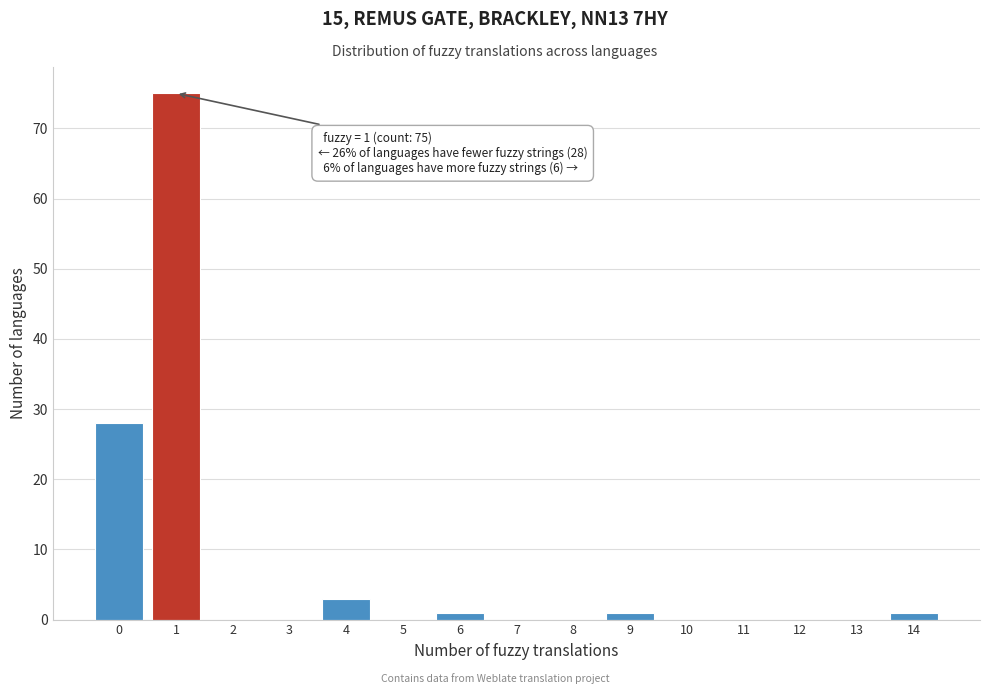

Reading left to right, what are all the values shown in this chart?

0=28	1=75	2=0	3=0	4=3	5=0	6=1	7=0	8=0	9=1	10=0	11=0	12=0	13=0	14=1